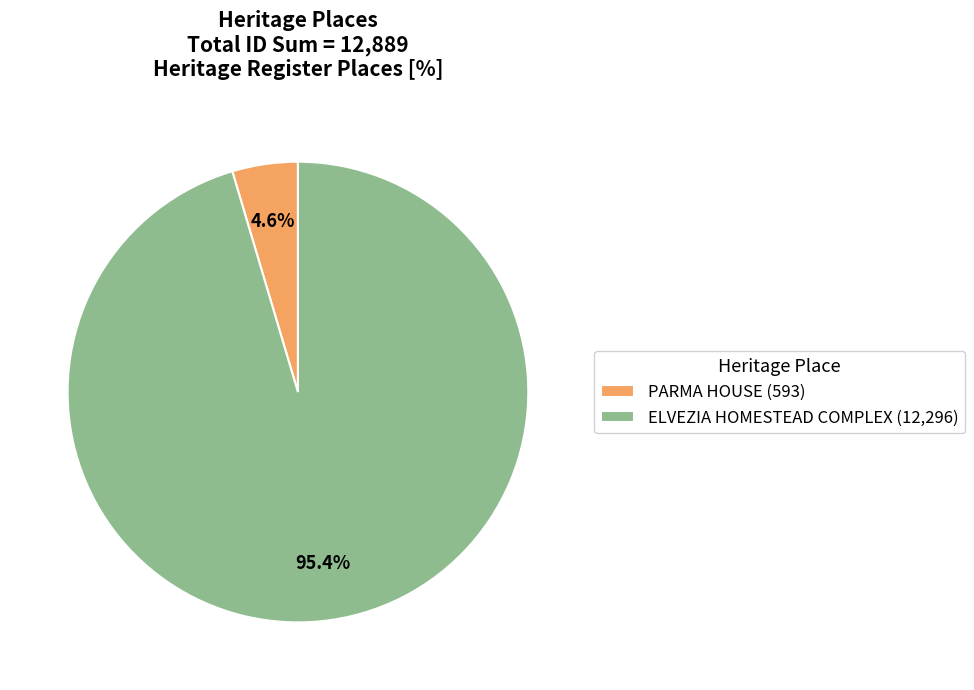

To the nearest percent, what is the average slice percentage?

50%